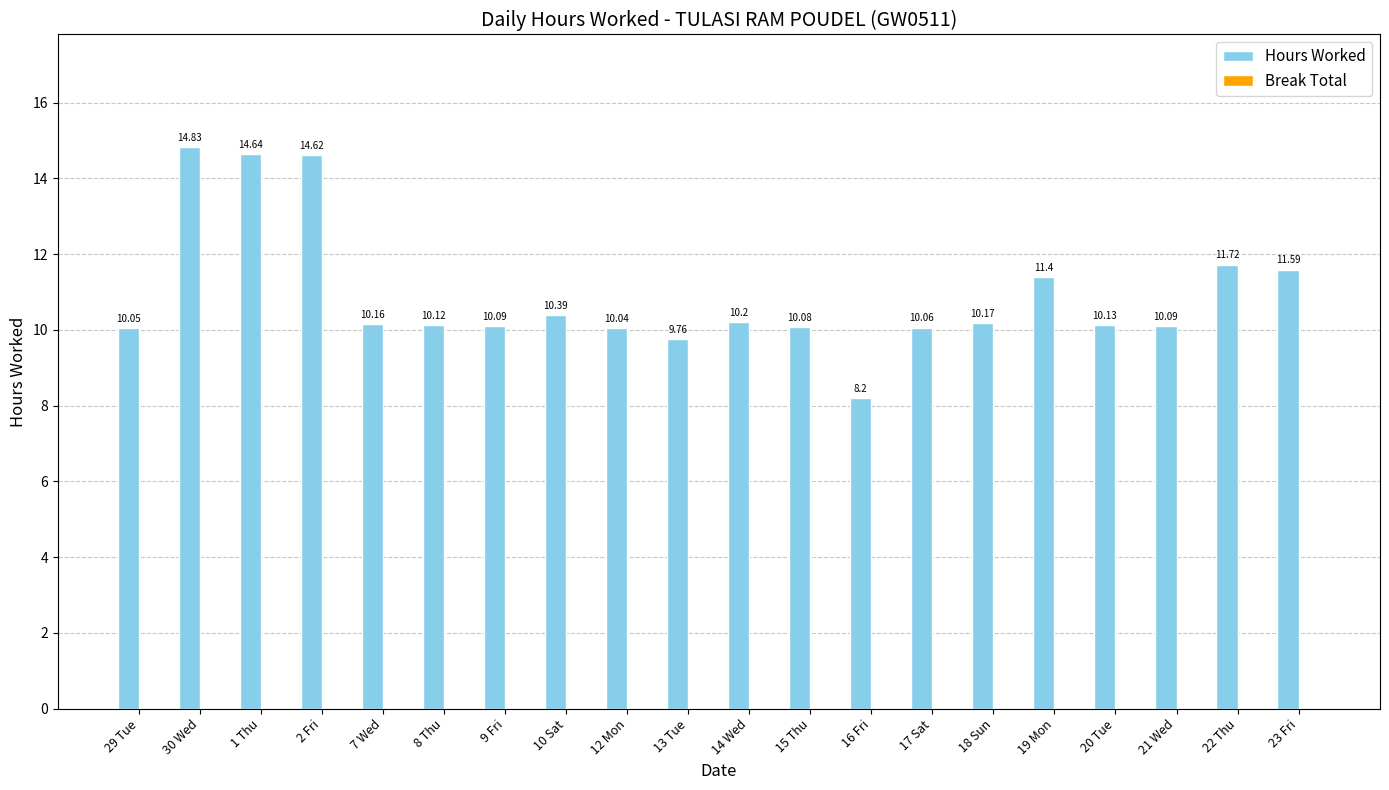

What is the label of the 5th bar from the left?

7 Wed